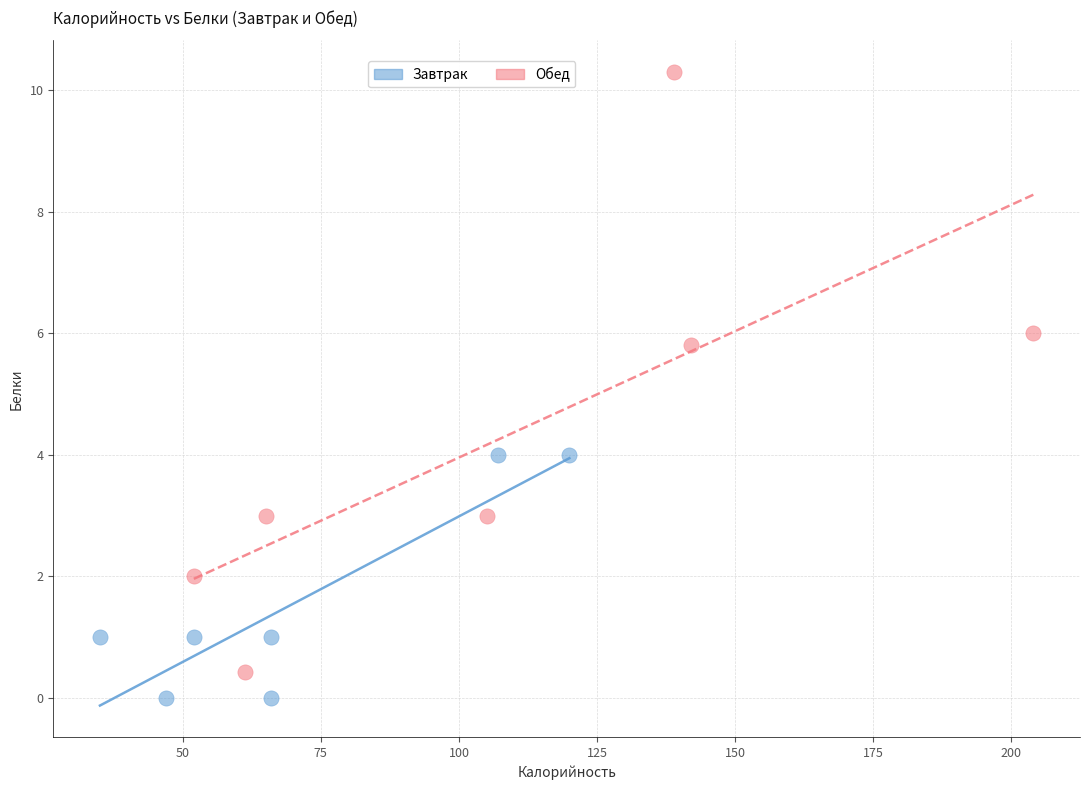

Which series has the widest spread of Y values?

Обед